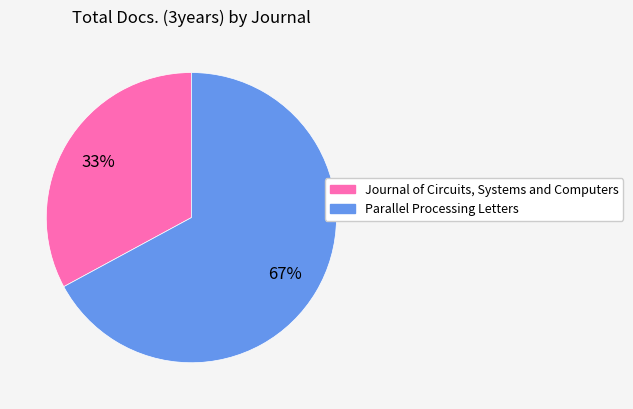

What is the ratio of the value at Journal of Circuits, Systems and Computers to the value at Parallel Processing Letters?

0.5